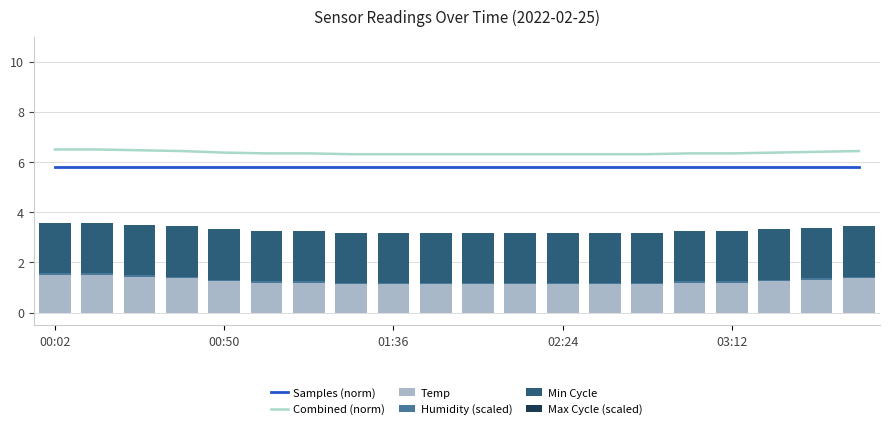

What is the total value across all series at 7?

15.3